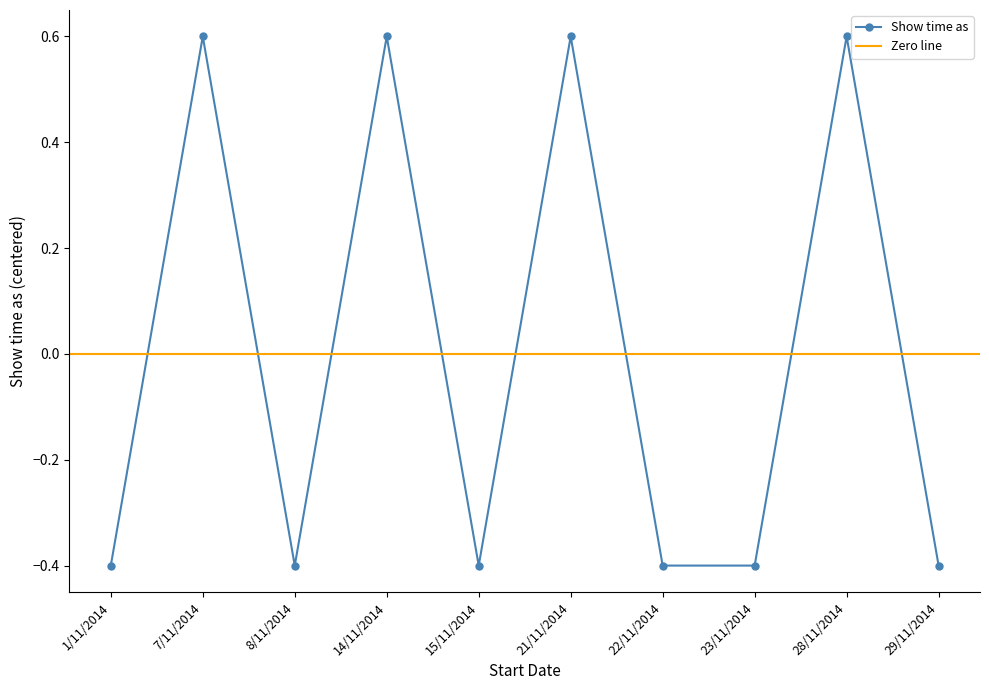

What is the label of the 9th point from the right?

7/11/2014